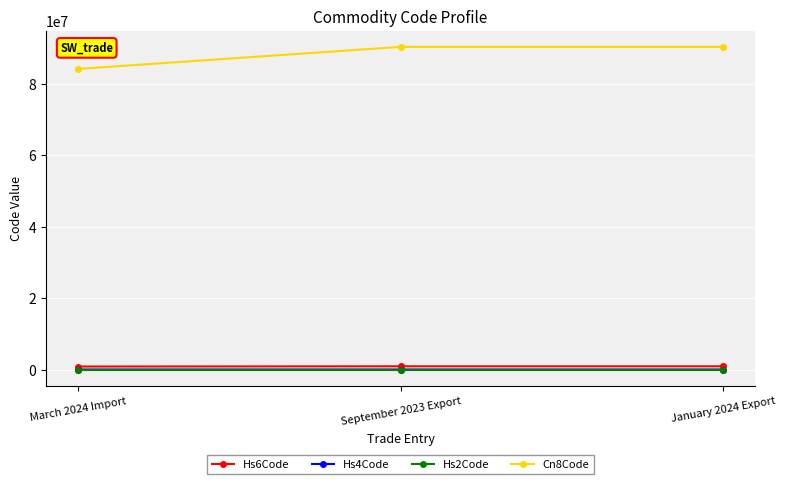

Which series has the largest total across all categories?

Cn8Code